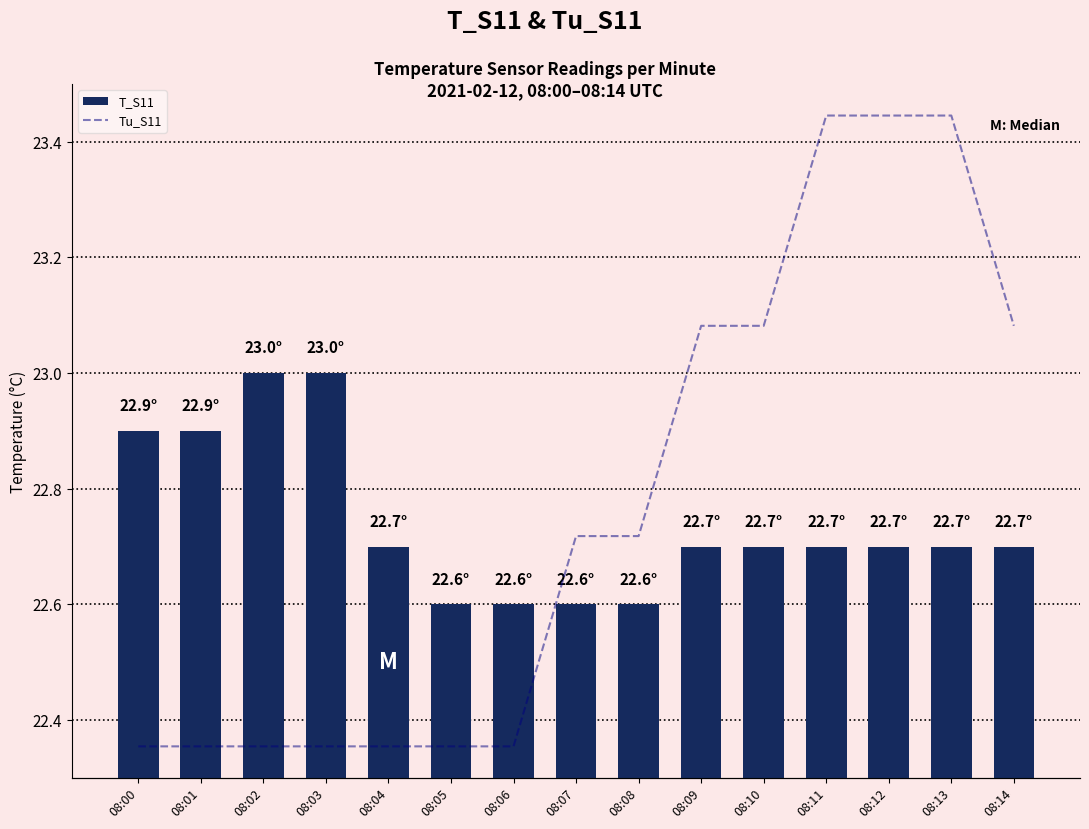

What is the lowest value of the T_S11 series?

22.6